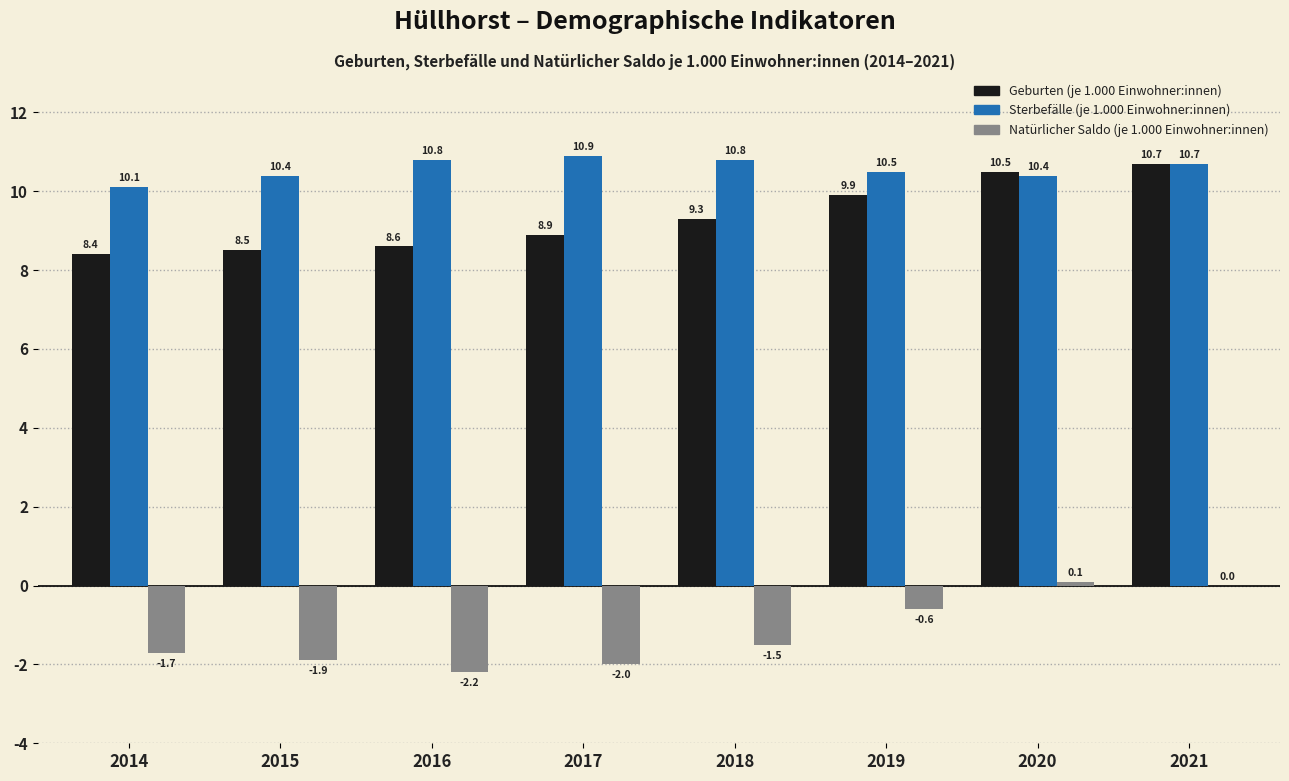

Does the chart contain stacked bars?

No